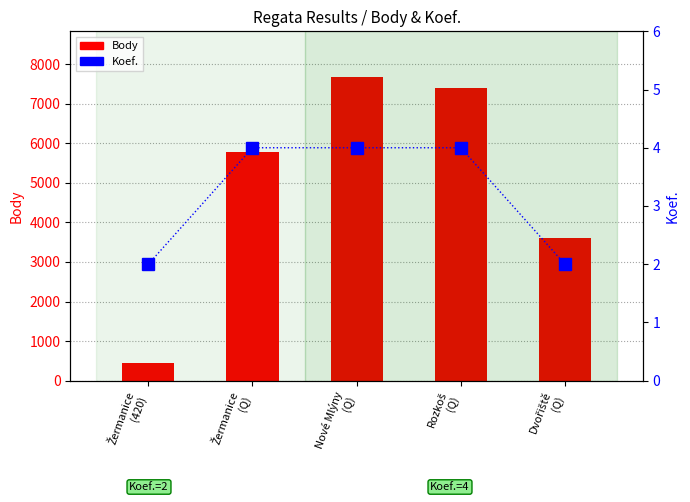

How many data points in Koef. are less than 4?

2